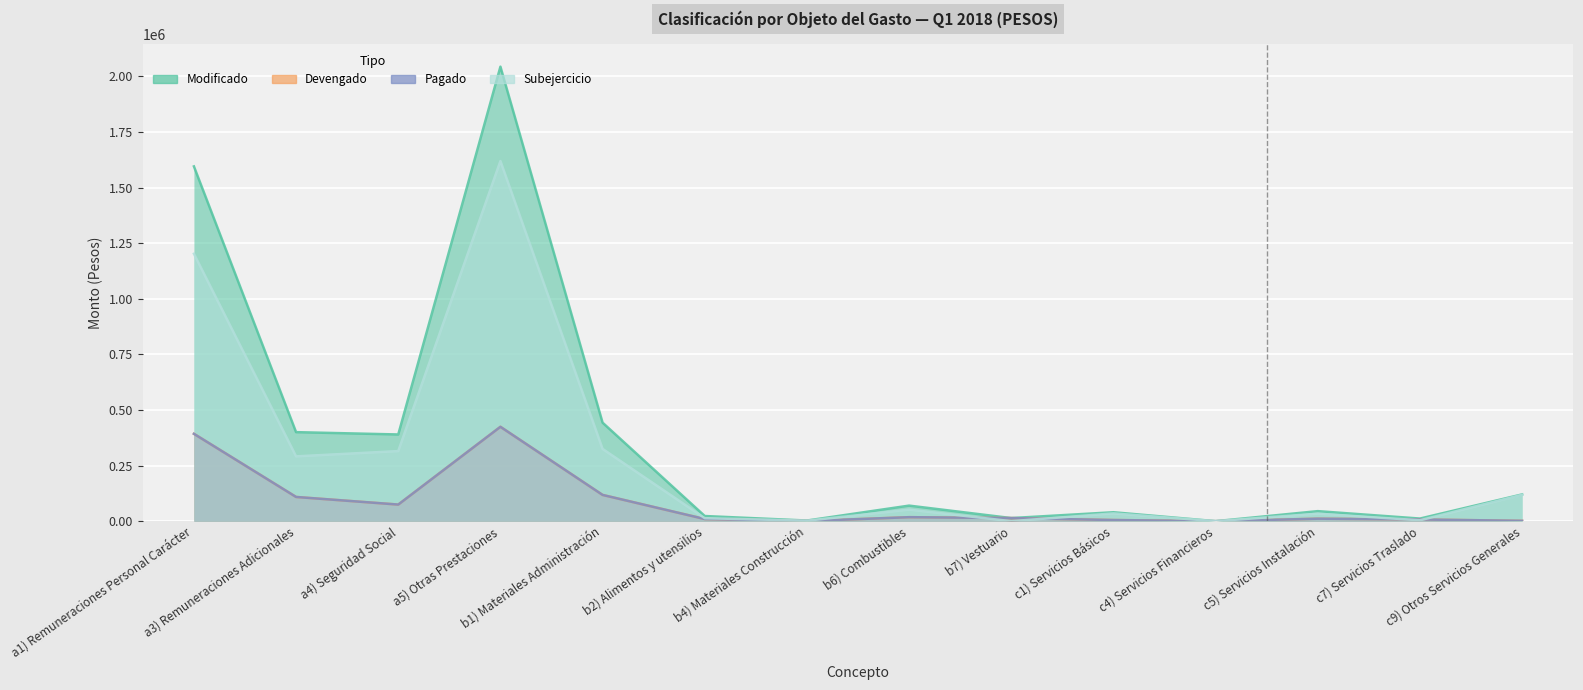

What value does the Subejercicio series have at c7) Servicios Traslado?

4093